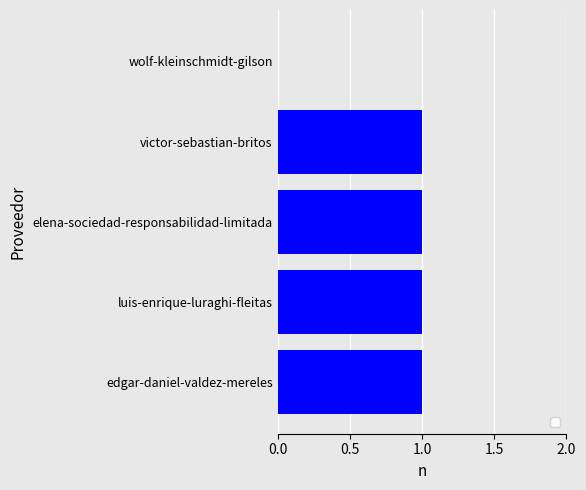

Which has a higher value, wolf-kleinschmidt-gilson or luis-enrique-luraghi-fleitas?

luis-enrique-luraghi-fleitas